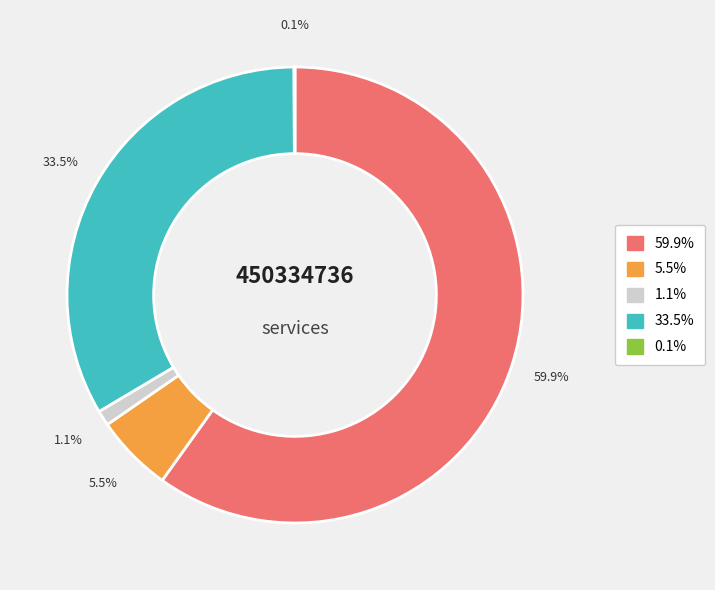

Does any single category account for the majority?

Yes